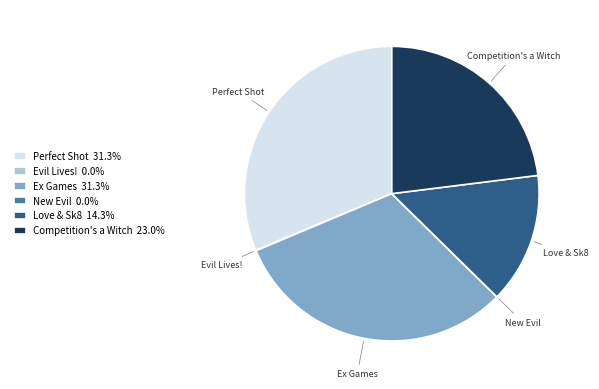

What is the ratio of the value at Love & Sk8 to the value at Ex Games?

0.5